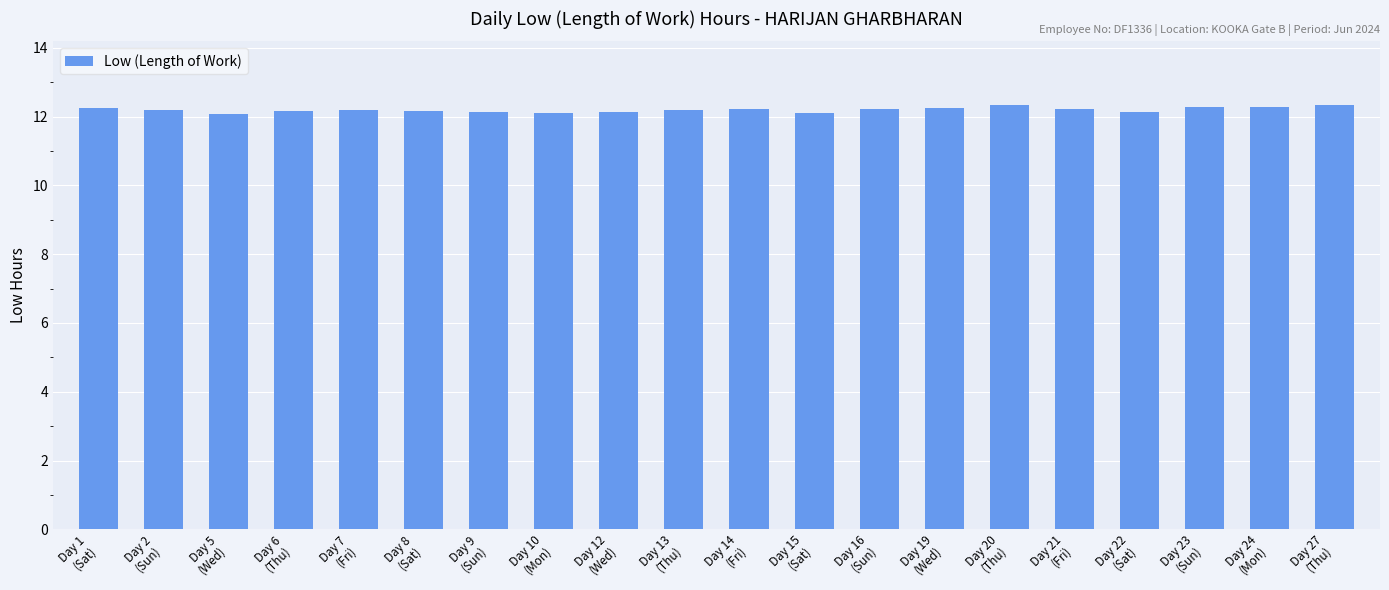

What is the sum of all values?

244.0